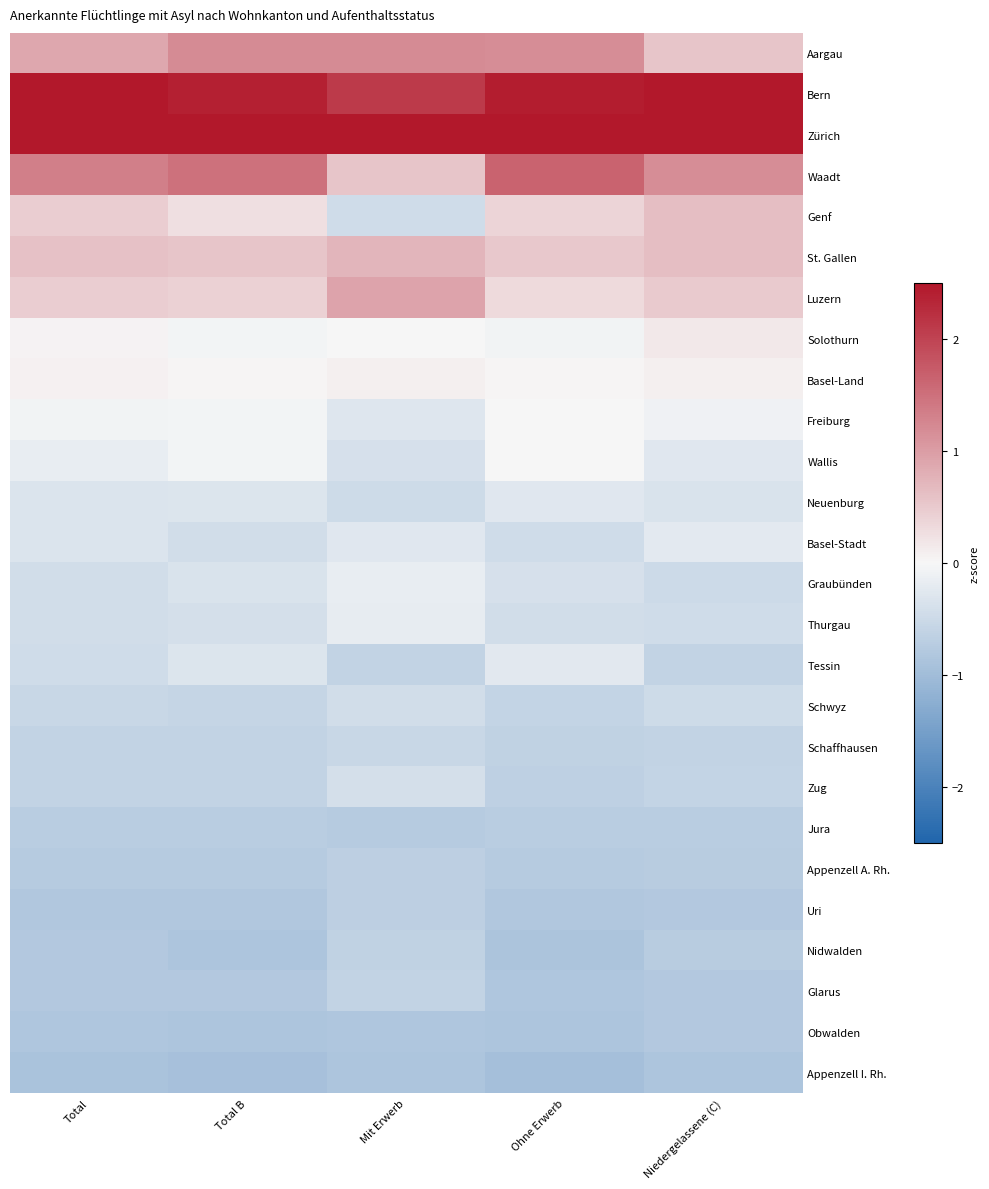

At how many categories does at least one series exceed 1?

5